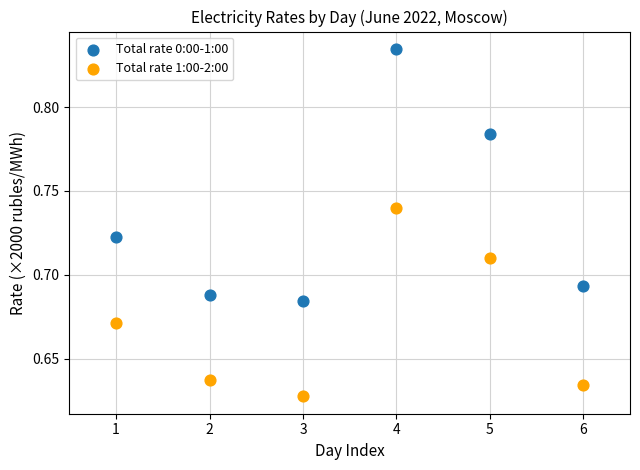

Which series has the largest Y range (max minus min)?

Total rate 0:00-1:00